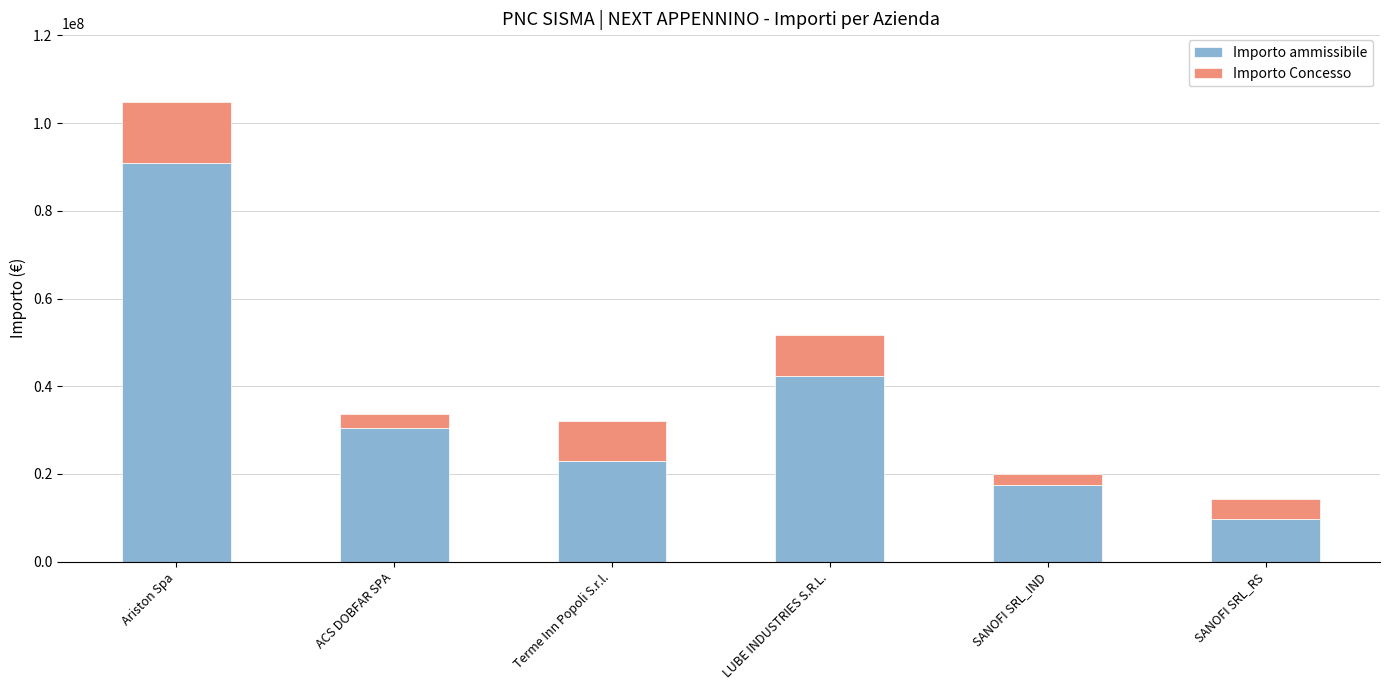

At which label does Importo ammissibile reach its peak?

Ariston Spa